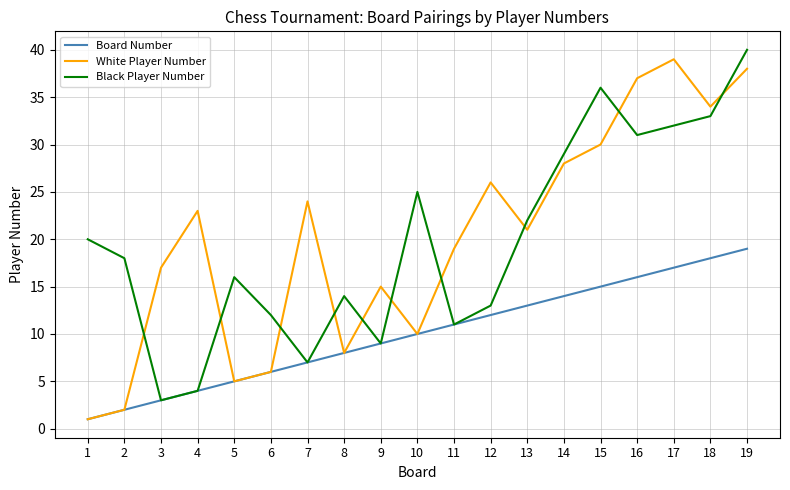

True or false: Black Player Number has a value of 14 at 8.

True